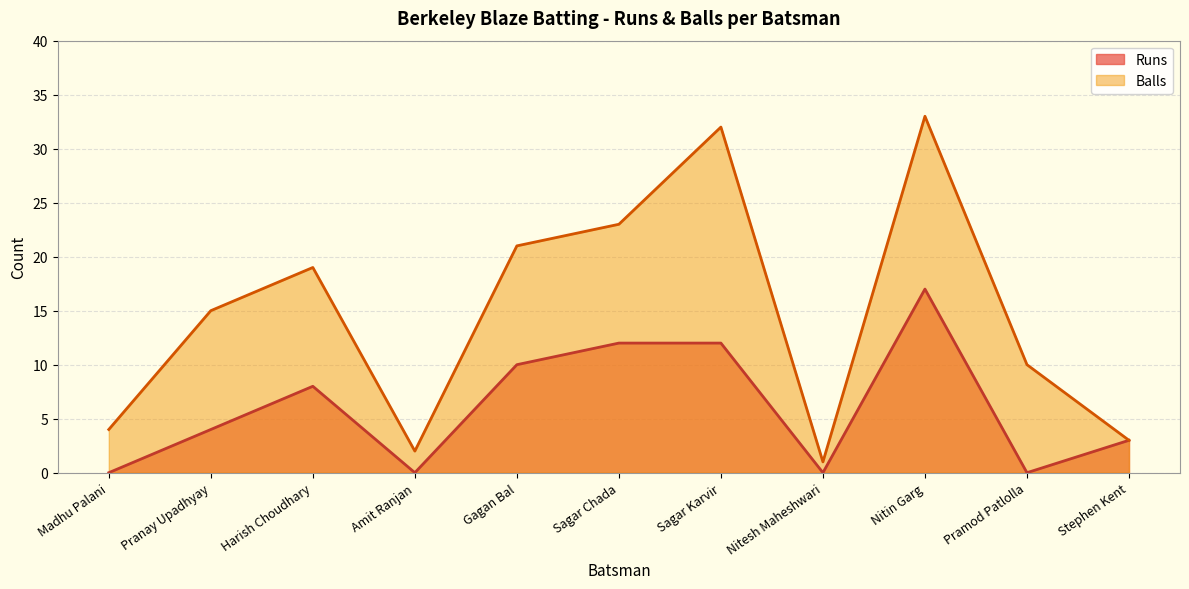

Count the Runs values in the range 0 to 12.

10